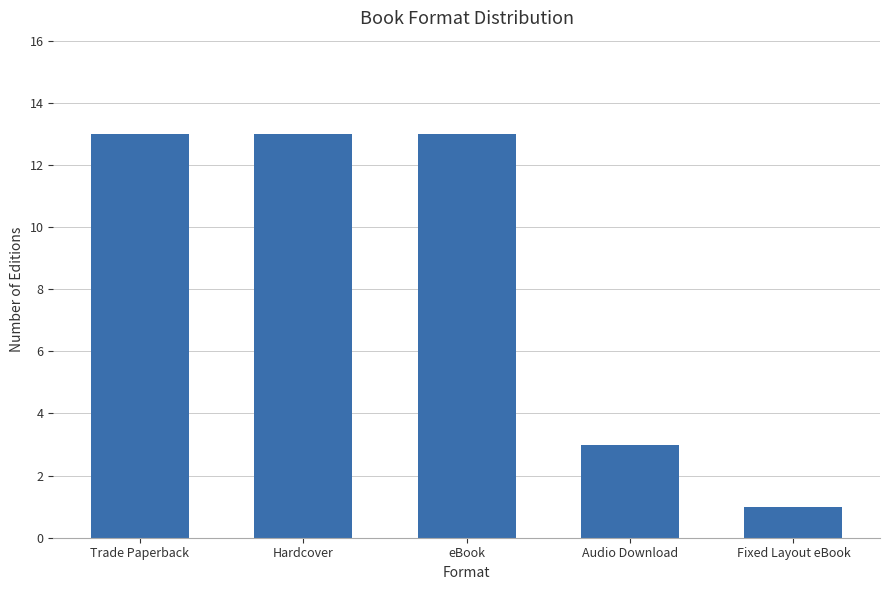

True or false: the data shows 13 at Hardcover.

True